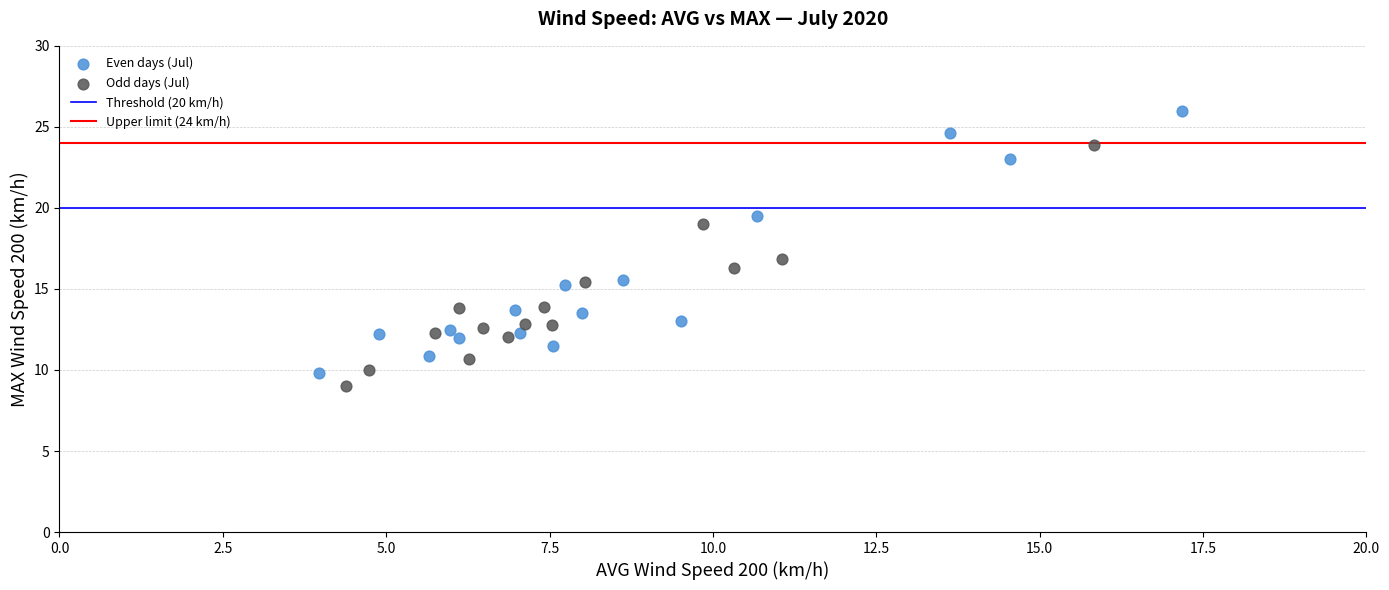

Which series reaches the maximum Y coordinate?

Even days (Jul)